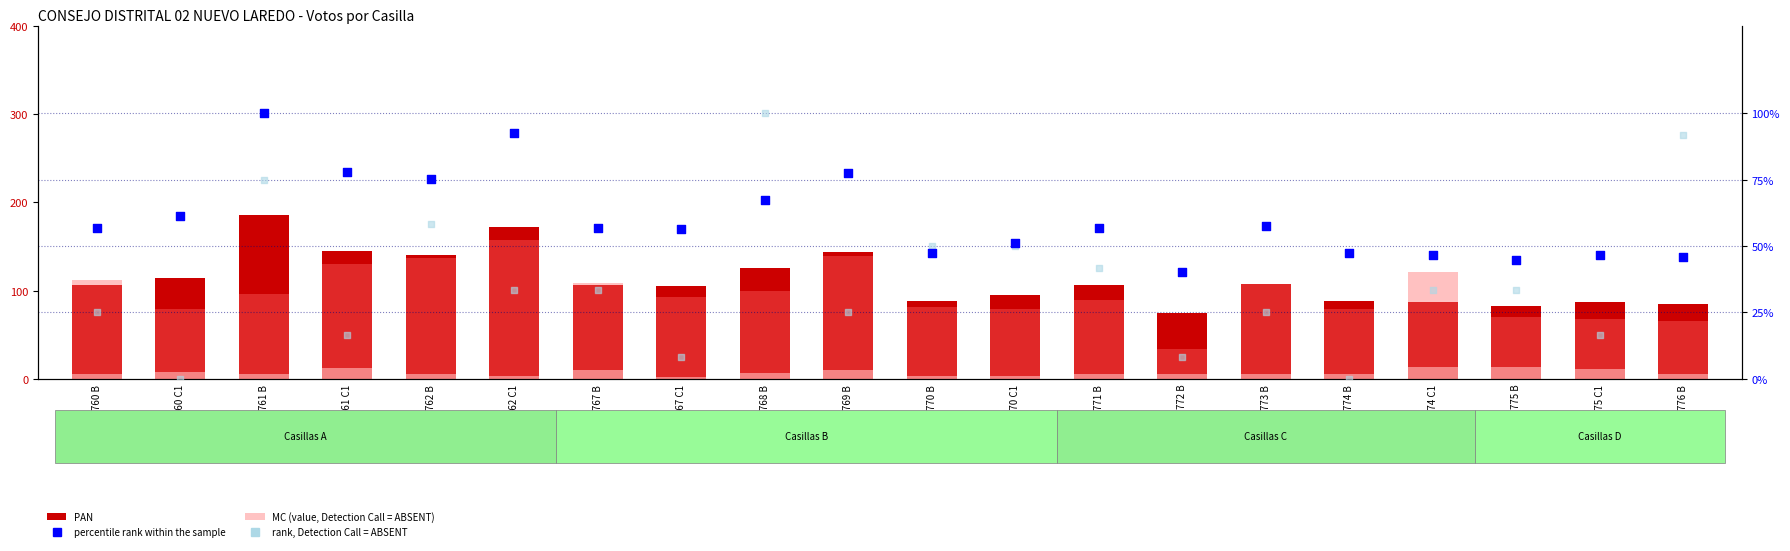

Is the value of percentile rank within the sample at 769 B greater than the value of rank, Detection Call = ABSENT at 767 B?

Yes